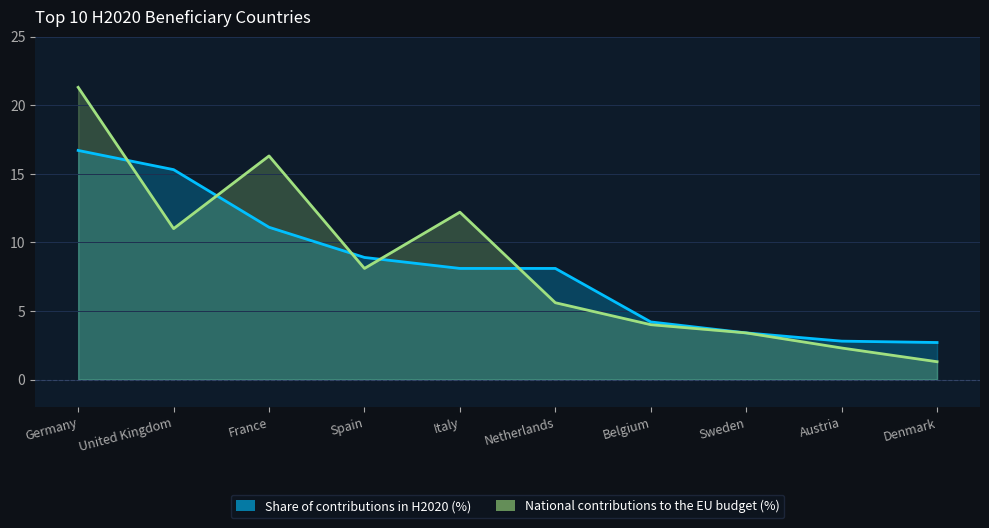

What is the spread (max minus min) of values at Belgium?

0.2